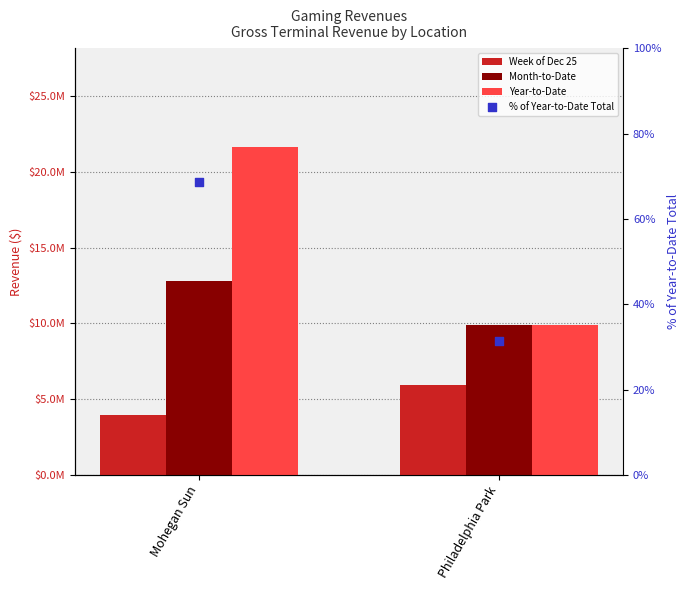

At how many categories does at least one series exceed 13246040?

1